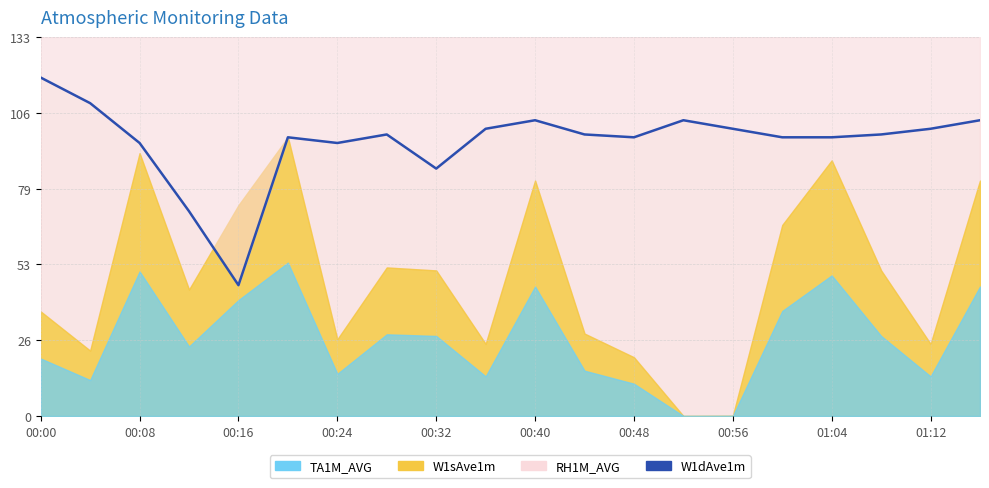

Which label corresponds to the largest value in the chart?

00:00